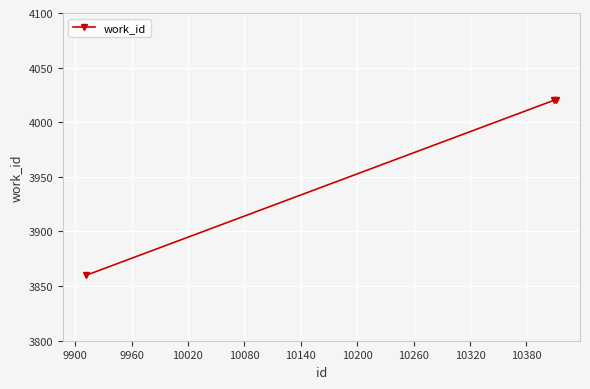

What is the average value?

3967